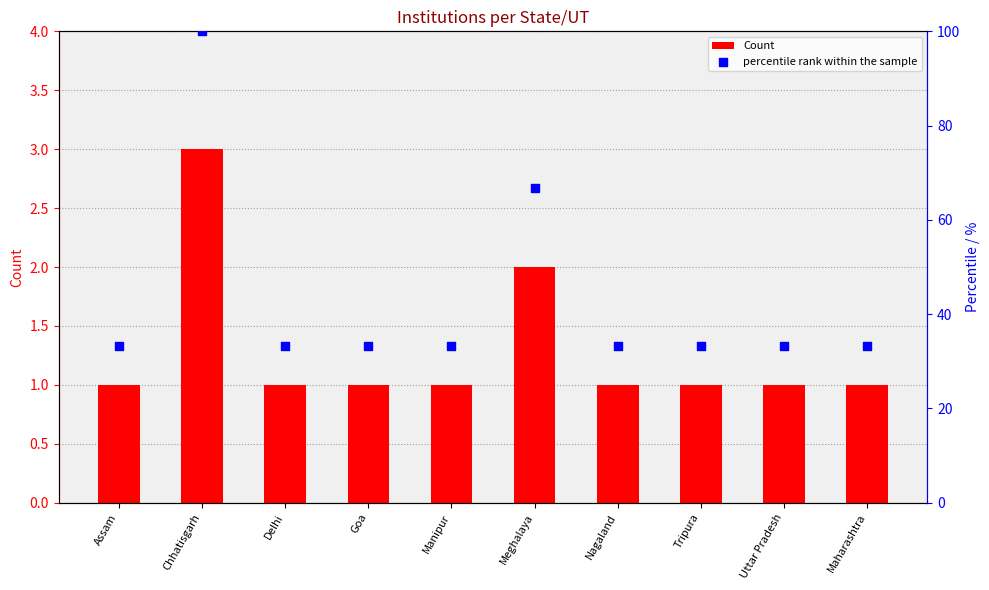

Is the value of percentile rank within the sample at Manipur greater than the value of Count at Meghalaya?

Yes